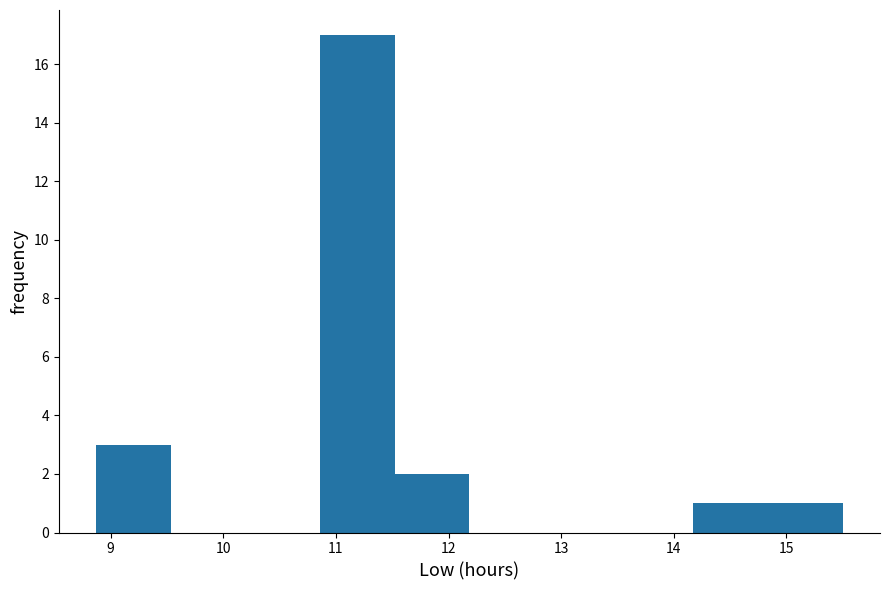

Reading left to right, transcribe this chart: for each bar, give the range it covers on the x-axis and its height. Neither the bar edges nor the heights are printed on the chart, so give them approximately, as read against the axes.

8.9 to 9.5: 3
9.5 to 10.2: 0
10.2 to 10.9: 0
10.9 to 11.5: 17
11.5 to 12.2: 2
12.2 to 12.8: 0
12.8 to 13.5: 0
13.5 to 14.2: 0
14.2 to 14.8: 1
14.8 to 15.5: 1